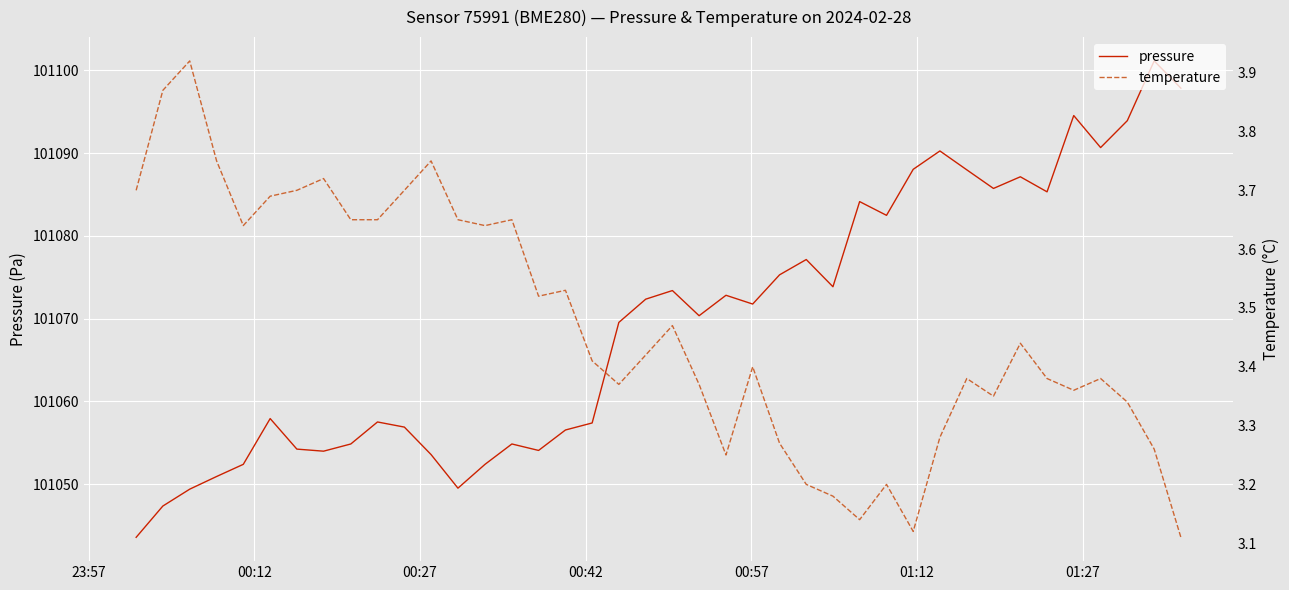

List the series in order of their overall mean, highest first.

pressure, temperature